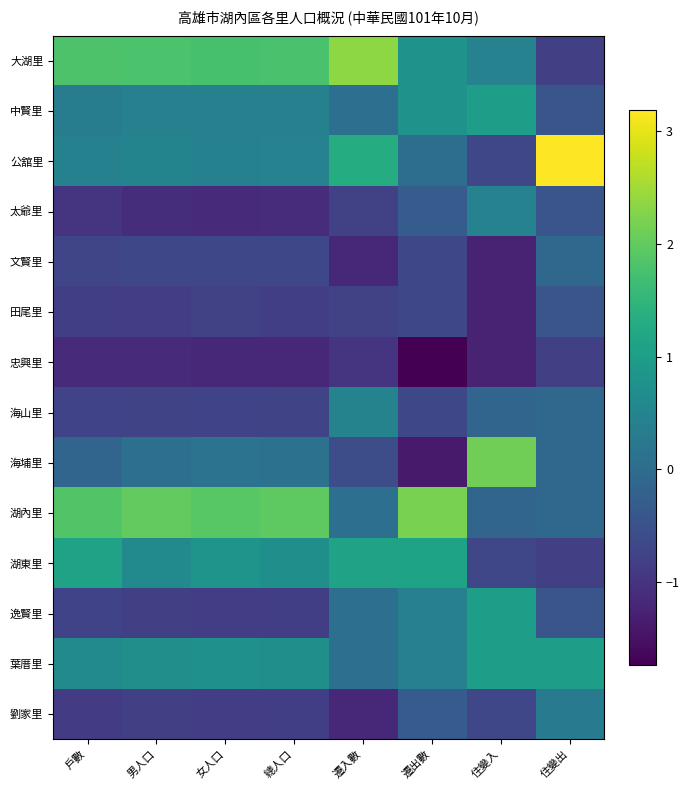

What is the greatest value displayed?

3.2